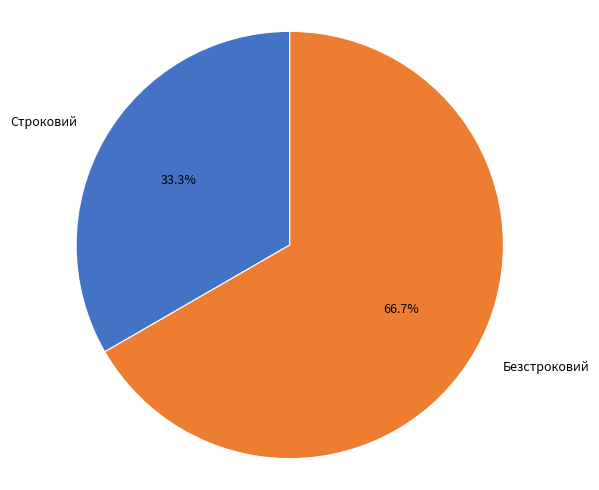

Combined, do Строковий and Безстроковий account for over 50%?

Yes